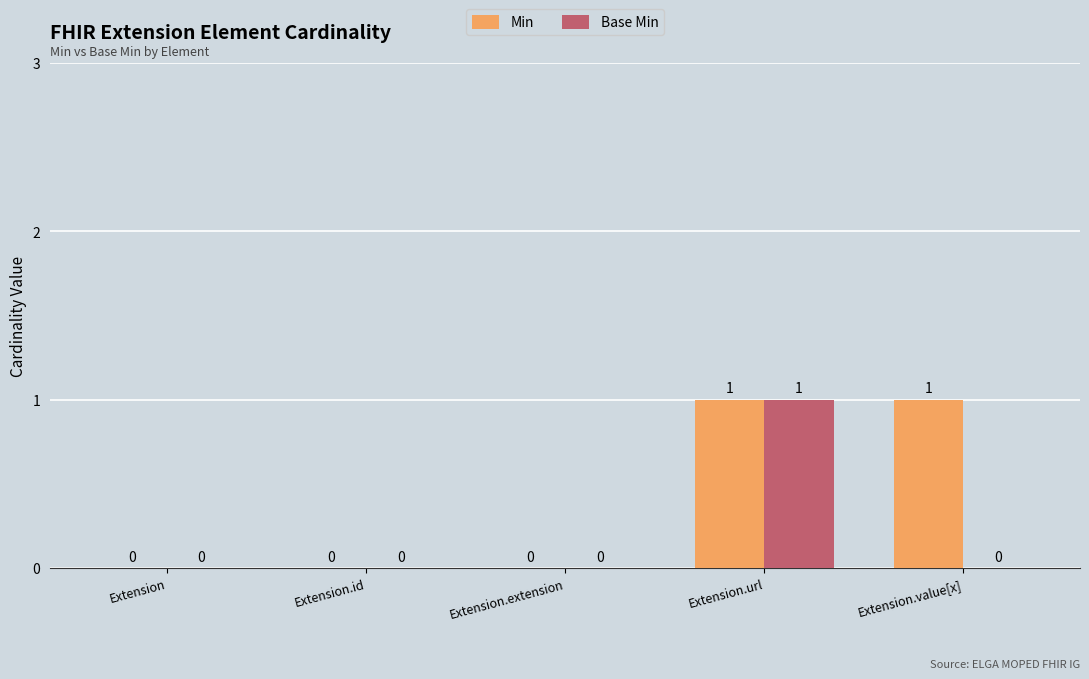

Reading right to left, what are all the values shown in this chart?

Min: 1	1	0	0	0
Base Min: 0	1	0	0	0